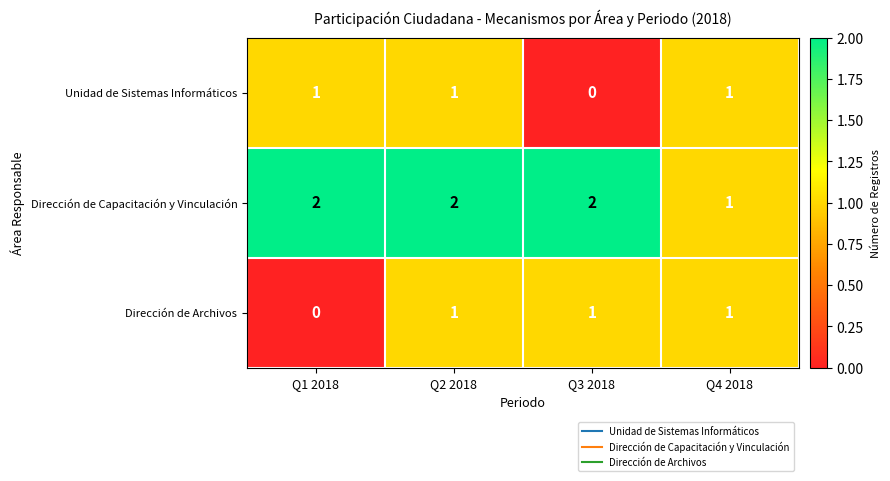

At which label does Dirección de Capacitación y Vinculación reach its minimum?

Q4 2018